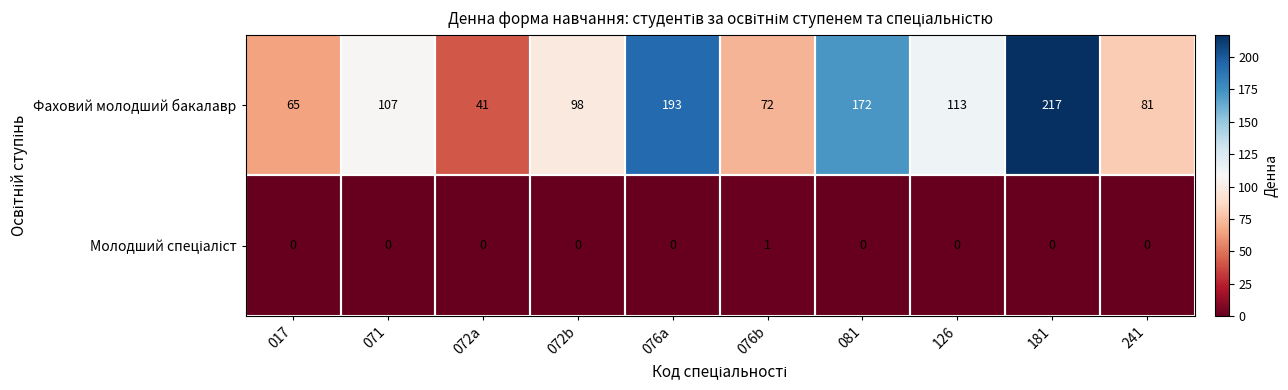

What is the maximum value shown in the chart?

217